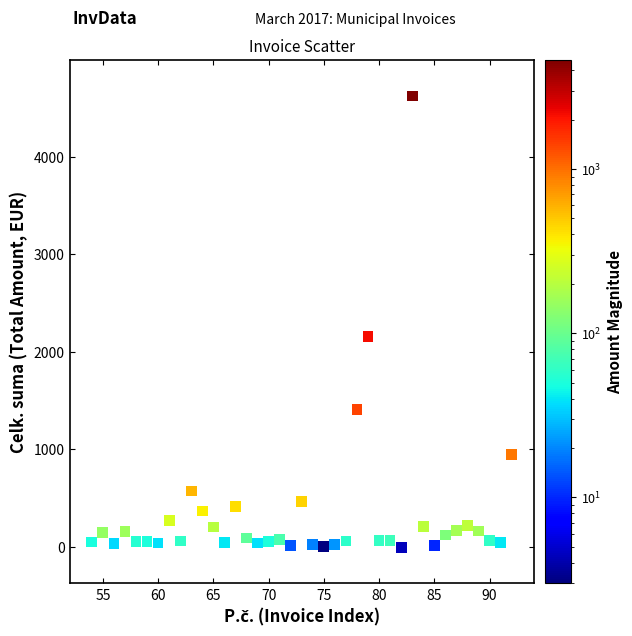

What Y value in the scatter plot is closest to 2311?

2160.0